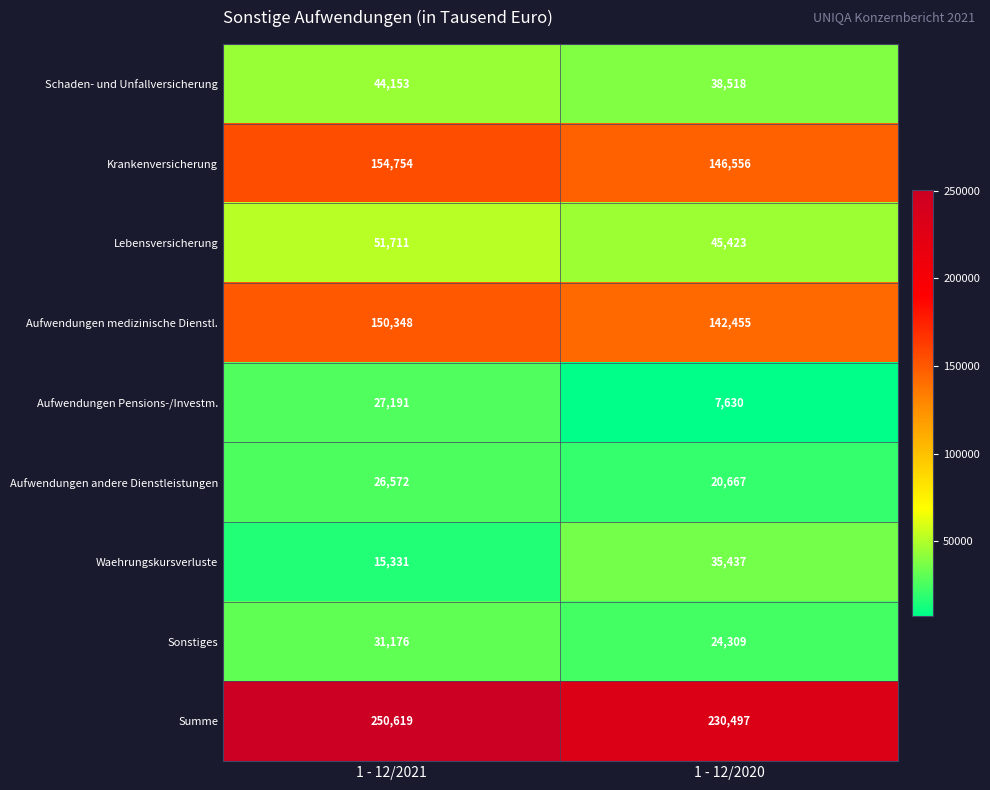

Is it true that Krankenversicherung equals 274808 at 1 - 12/2021?

False